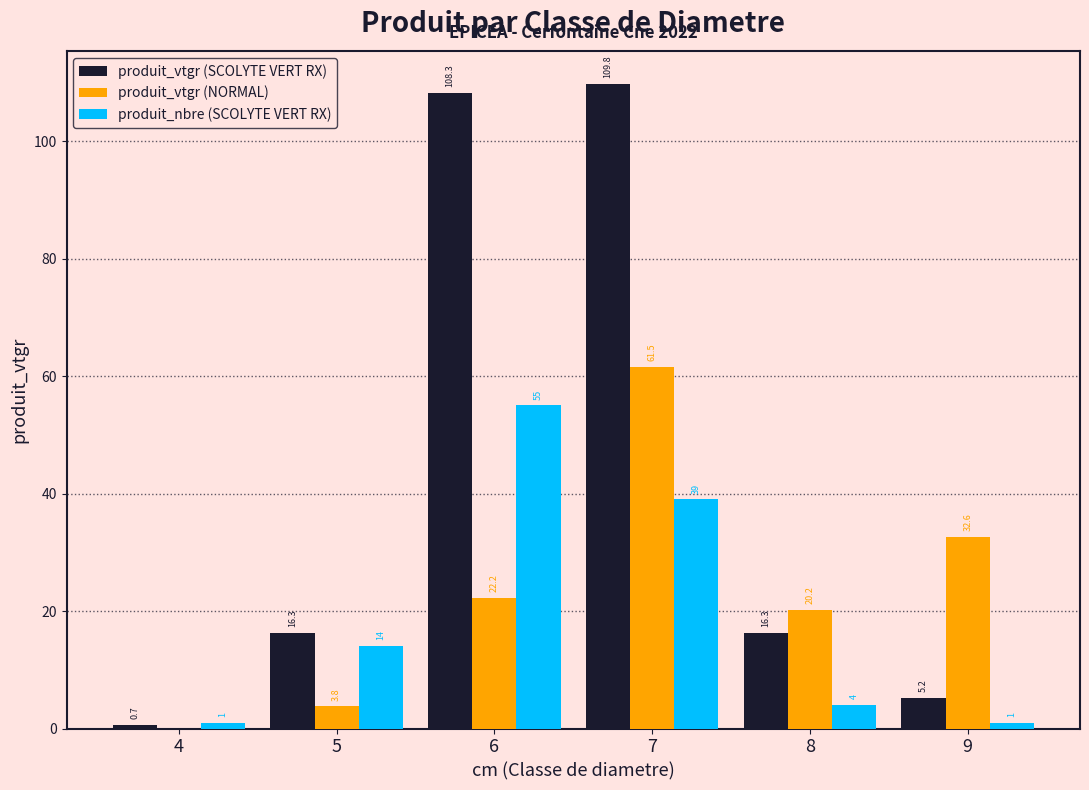

At which category does the chart reach its peak across all series?

7